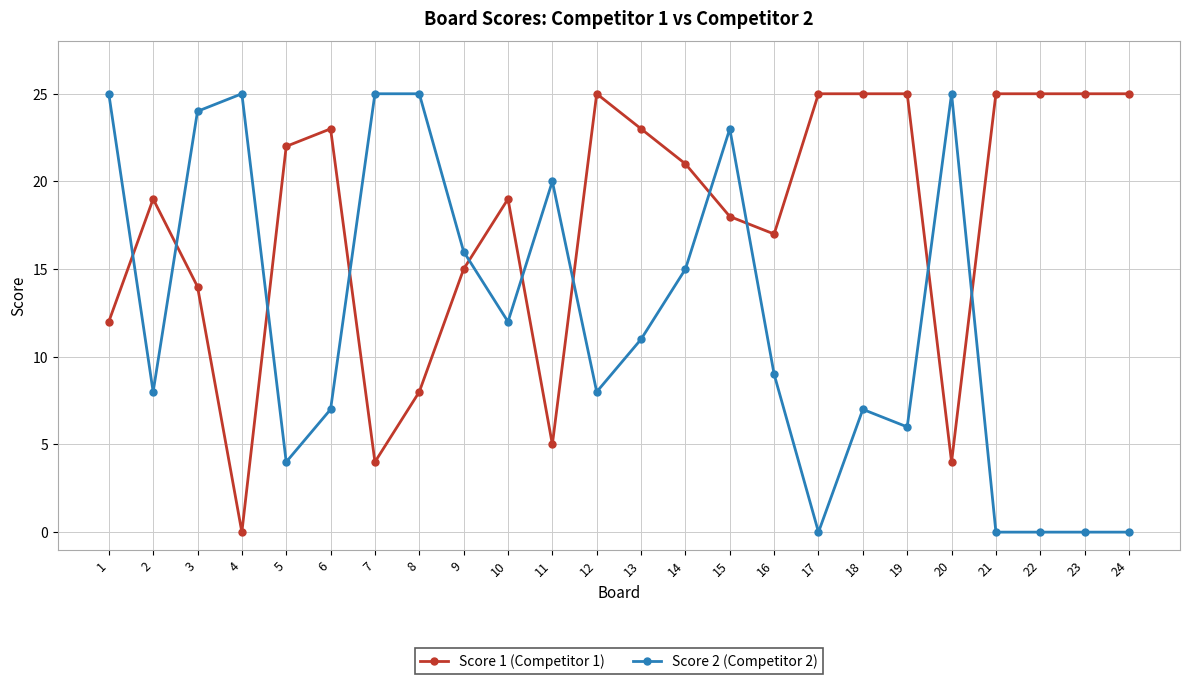

How many times do Score 2 (Competitor 2) and Score 1 (Competitor 1) cross each other?

11